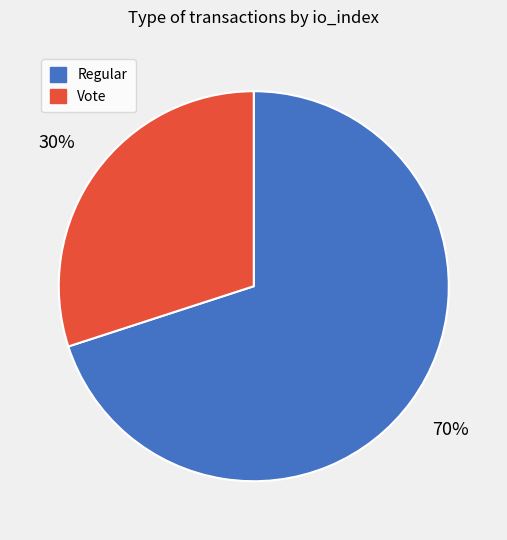

The Vote slice represents 30% of the pie. True or false?

True